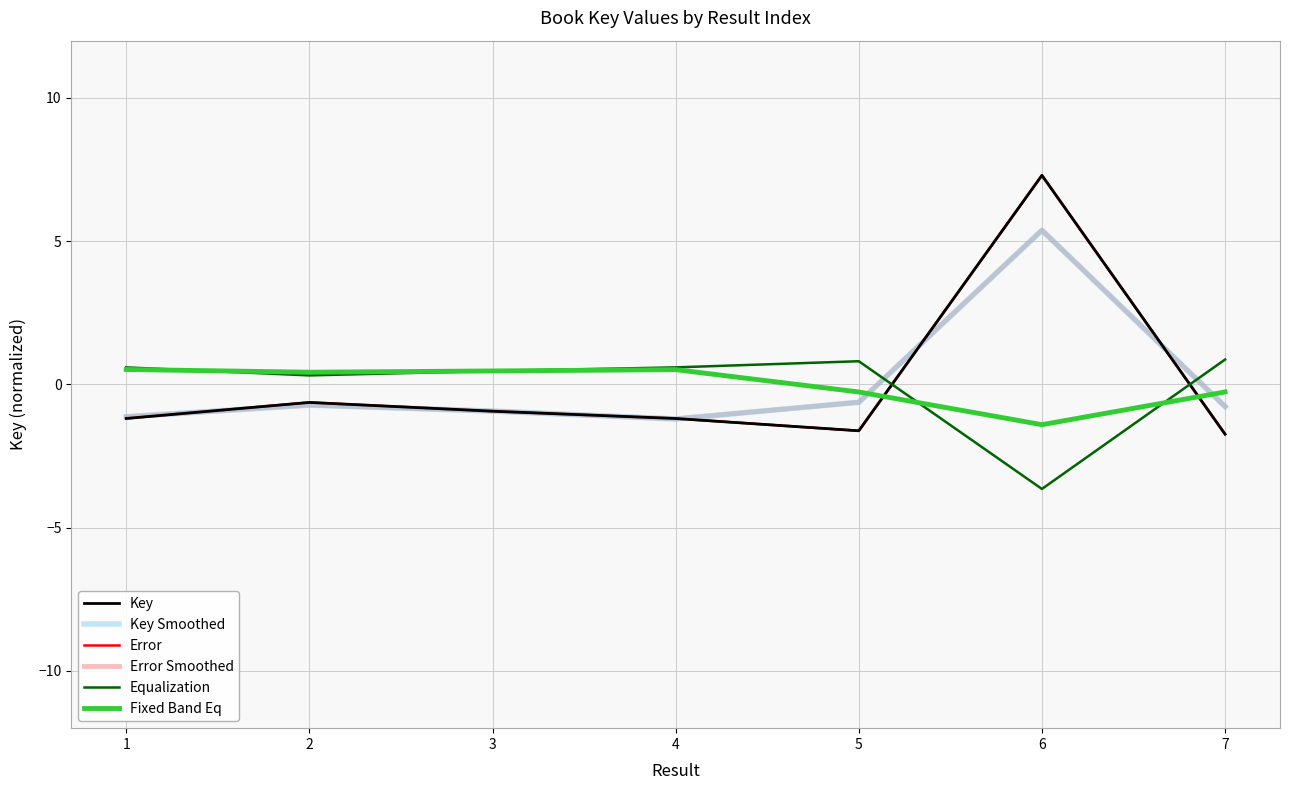

Reading right to left, list all the values displayed in this chart.

Key: 7=-1.7	6=7.3	5=-1.6	4=-1.2	3=-0.9	2=-0.6	1=-1.2
Key Smoothed: 7=-0.8	6=5.4	5=-0.6	4=-1.2	3=-0.9	2=-0.7	1=-1.1
Error: 7=-1.7	6=7.3	5=-1.6	4=-1.2	3=-0.9	2=-0.6	1=-1.2
Error Smoothed: 7=-0.8	6=5.4	5=-0.6	4=-1.2	3=-0.9	2=-0.7	1=-1.1
Equalization: 7=0.9	6=-3.6	5=0.8	4=0.6	3=0.5	2=0.3	1=0.6
Fixed Band Eq: 7=-0.3	6=-1.4	5=-0.3	4=0.5	3=0.5	2=0.4	1=0.5